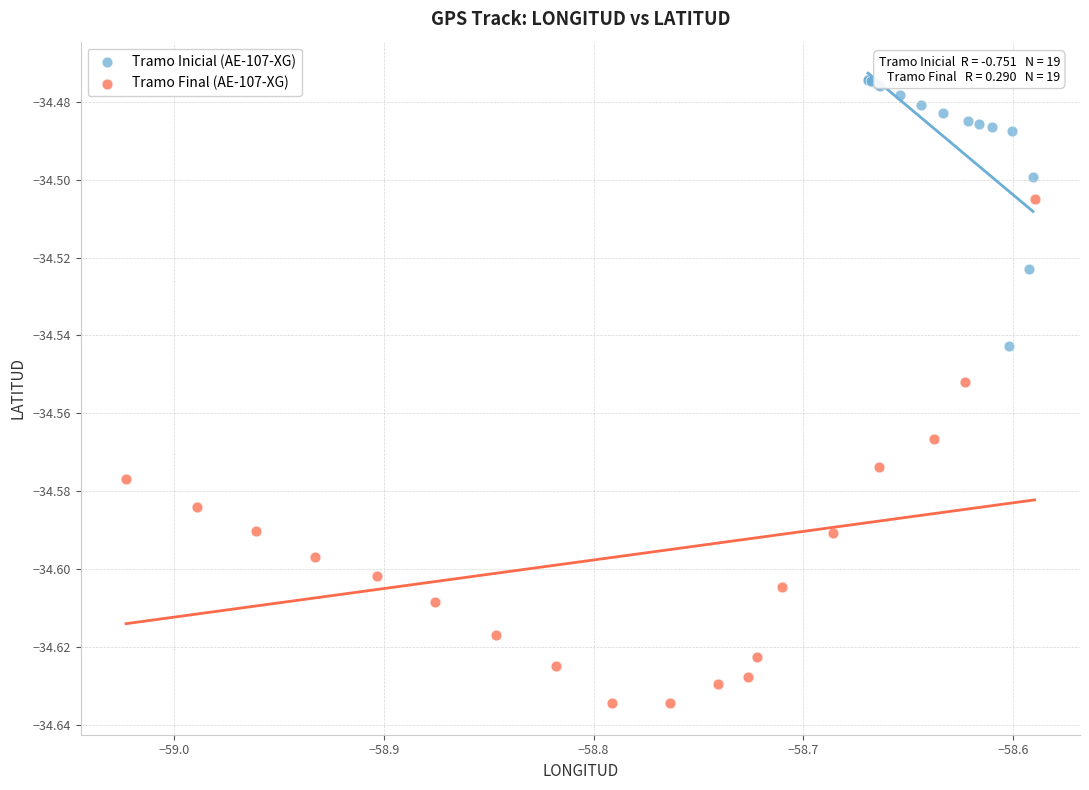

Which series has the widest spread of Y values?

Tramo Final (AE-107-XG)